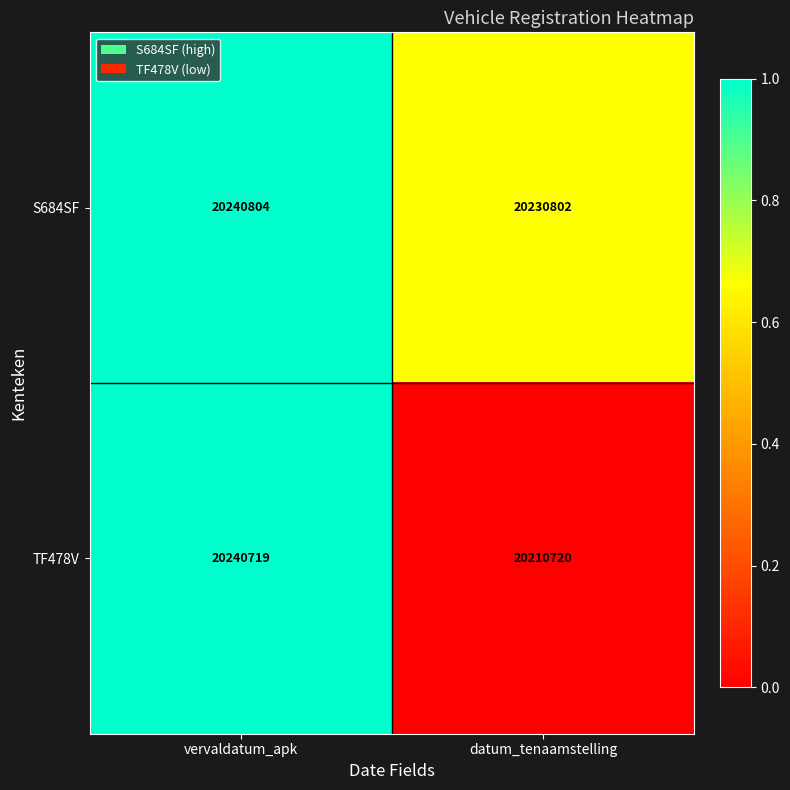

Reading left to right, what are all the values shown in this chart?

S684SF: vervaldatum_apk=20240804	datum_tenaamstelling=20230802
TF478V: vervaldatum_apk=20240719	datum_tenaamstelling=20210720